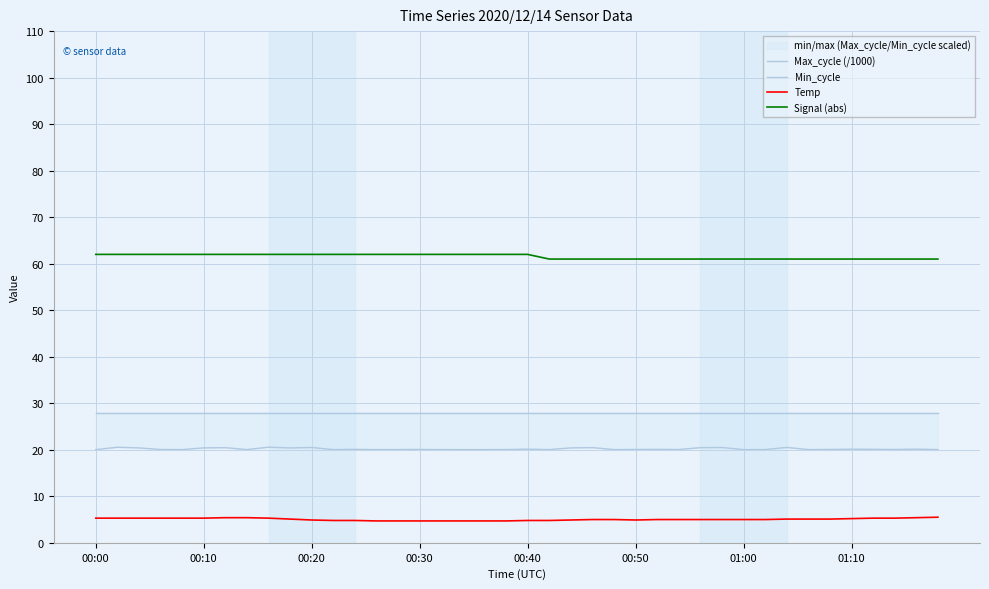

What is the maximum value shown in the chart?

62.0